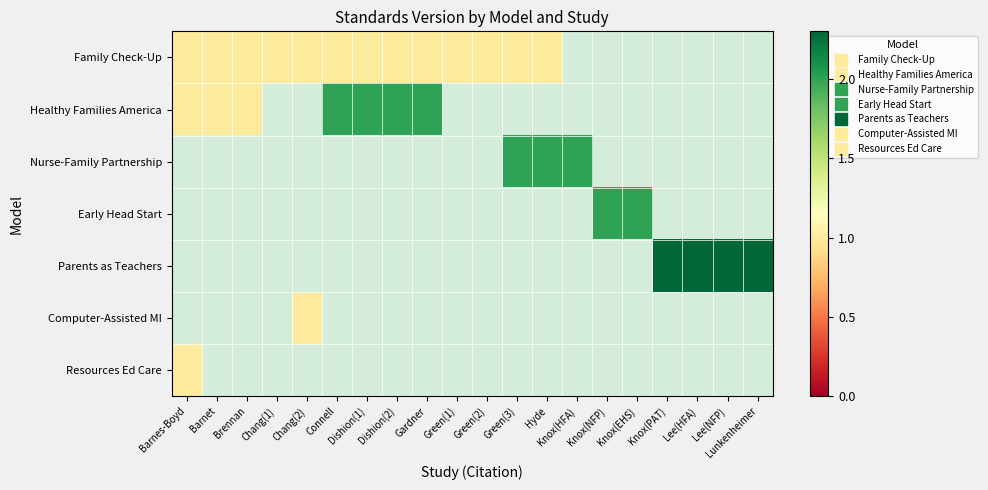

Is the value of Nurse-Family Partnership at Knox(HFA) greater than the value of Family Check-Up at Connell?

Yes